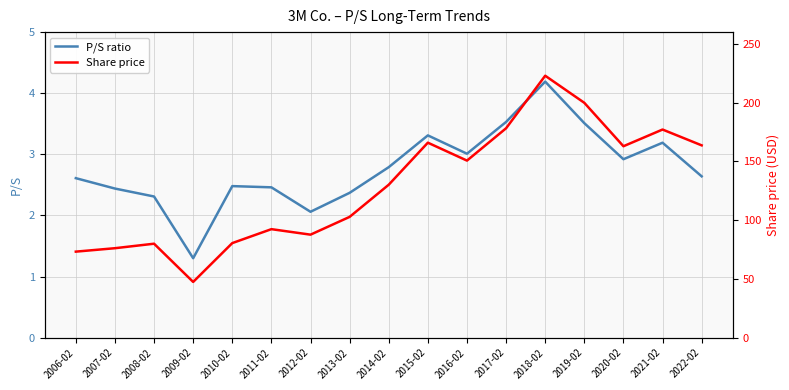

What position from the right is 2013-02?

10